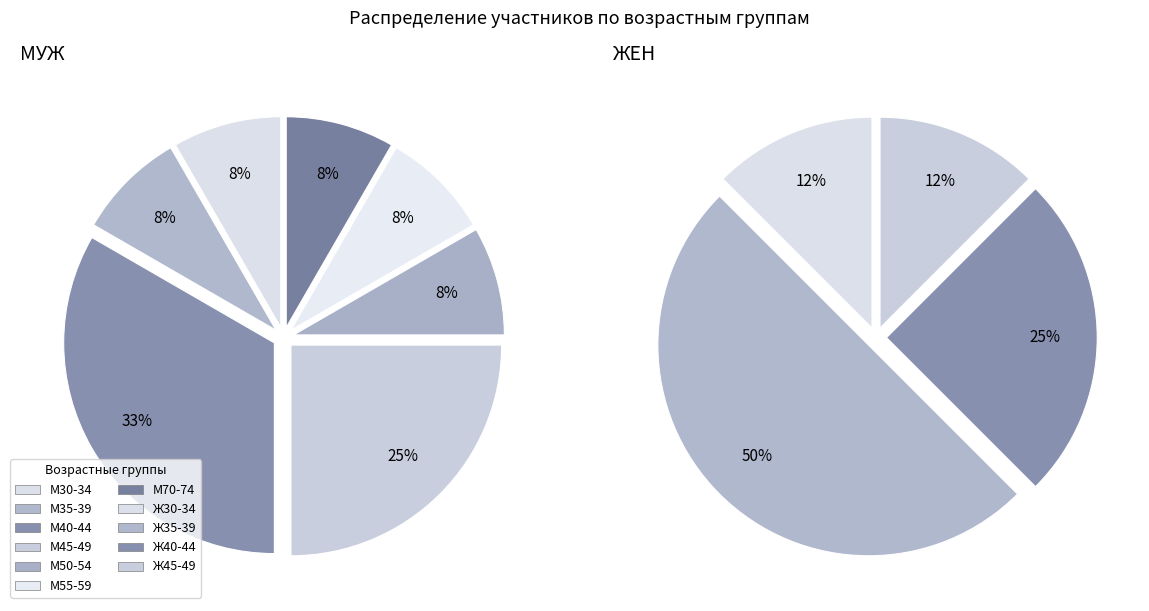

Is it true that М45-49 is 20% of the pie?

False